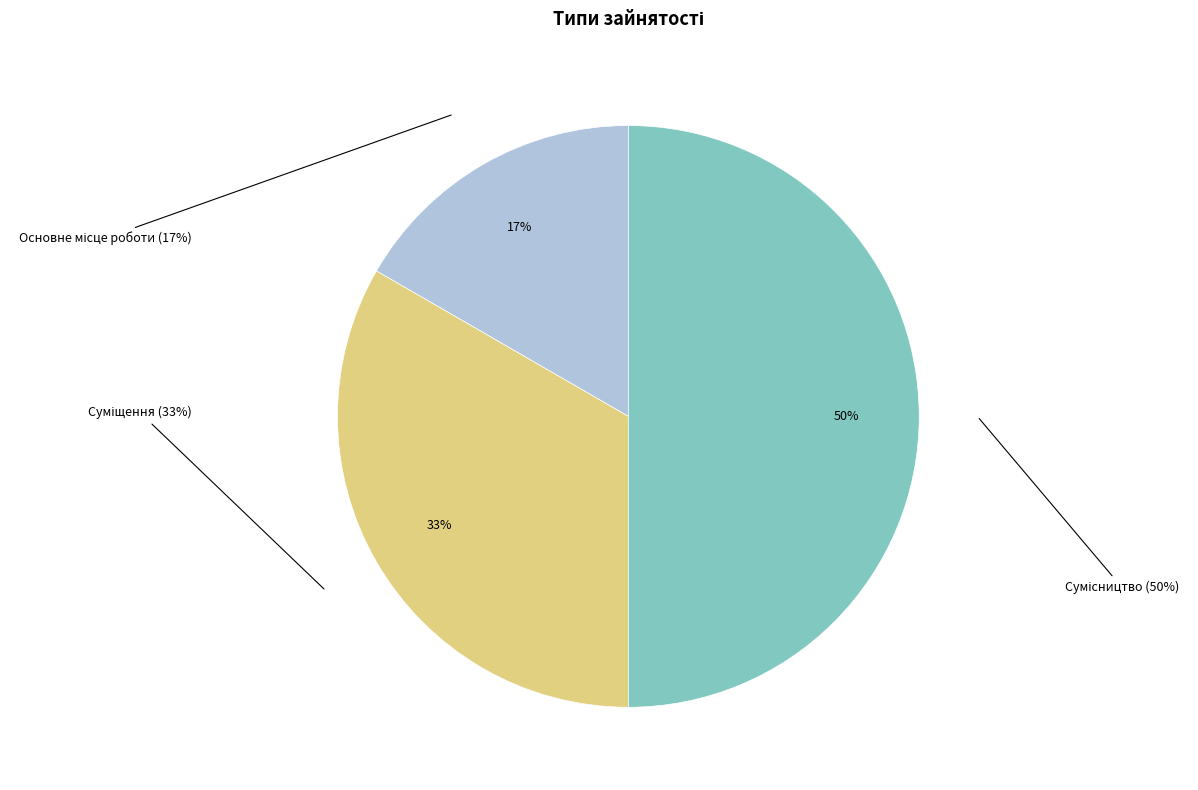

How many slices are in this pie chart?

3